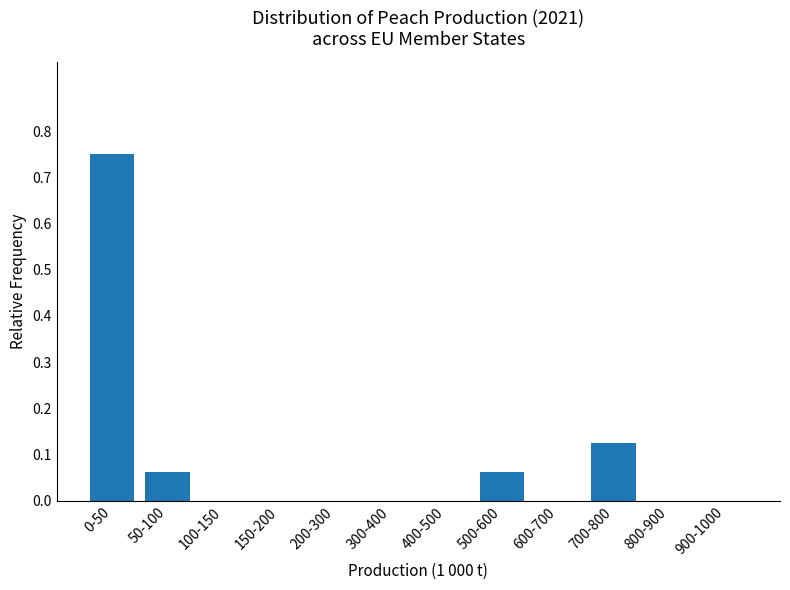

The chart shows a value of 0.0 at 500-600. True or false?

False